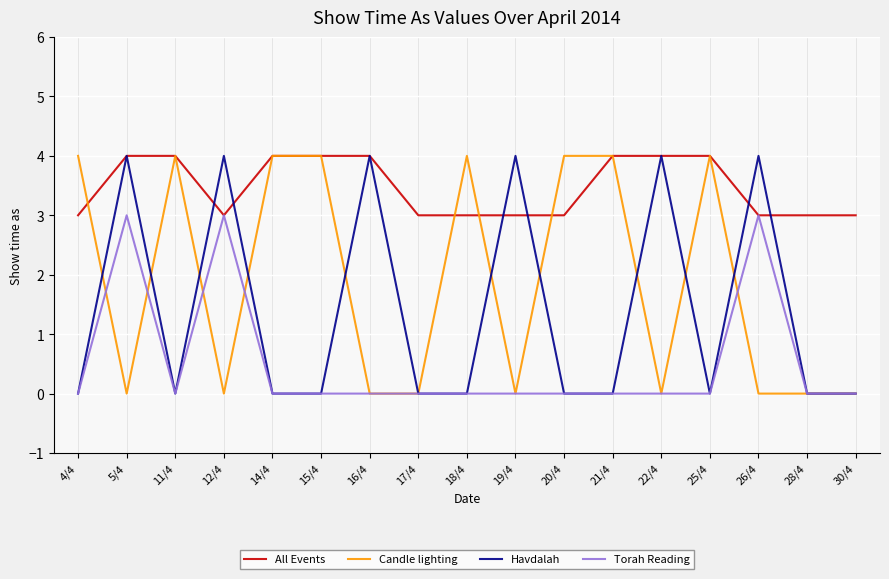

What position from the right is 21/4?

6